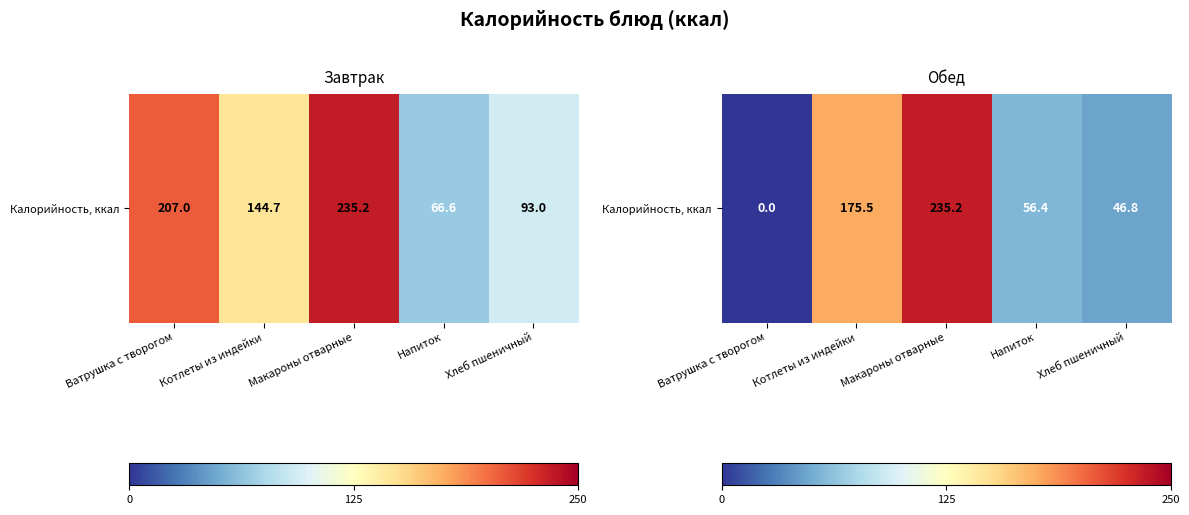

What is the sum of all values?

514.0